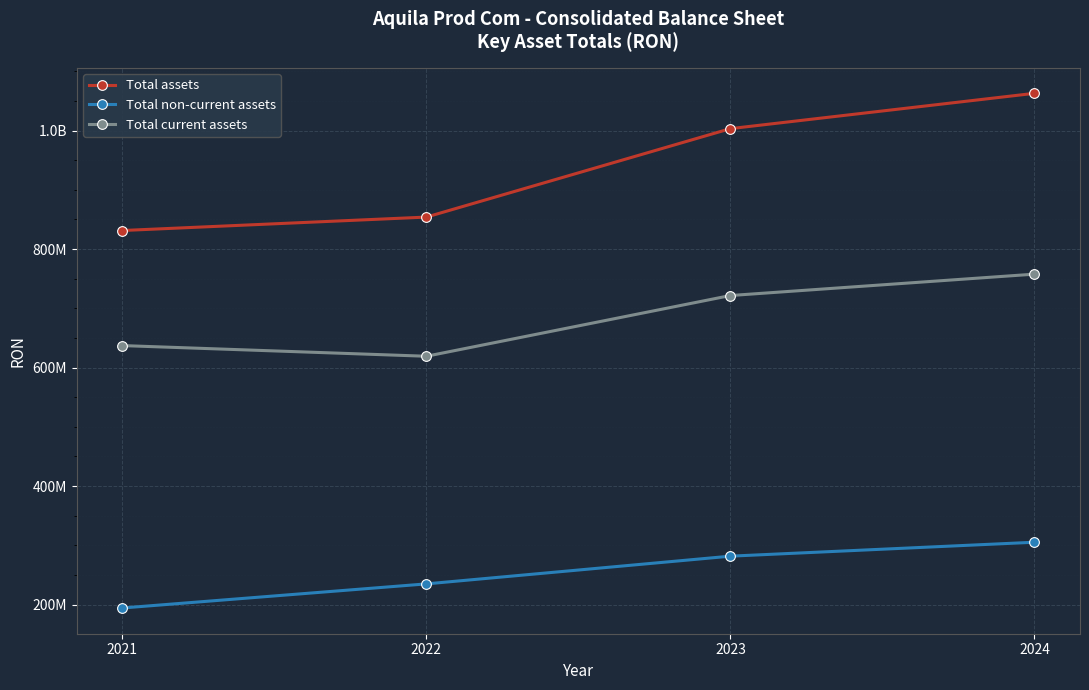

What is the average value of the Total non-current assets series?

253971753.1